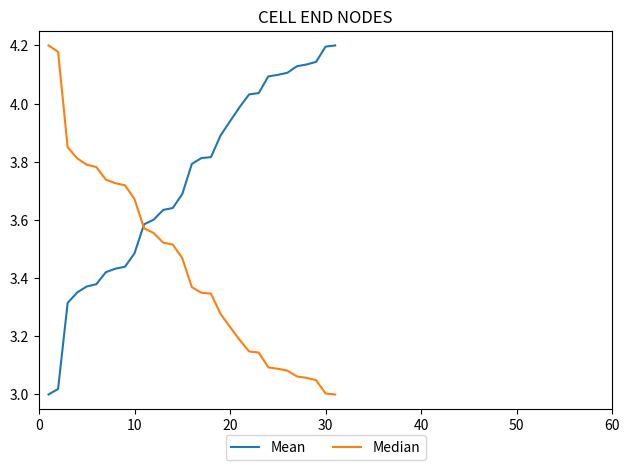

List the series in order of their overall mean, highest first.

Mean, Median